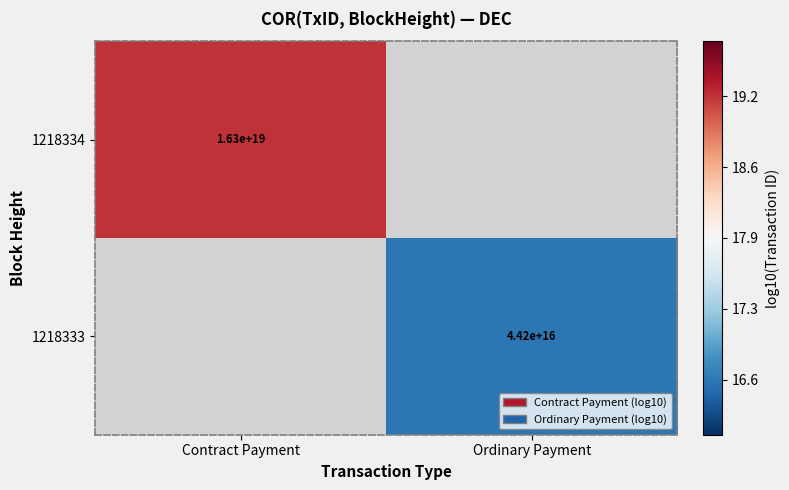

Between Ordinary Payment and Contract Payment, which is larger?

Contract Payment